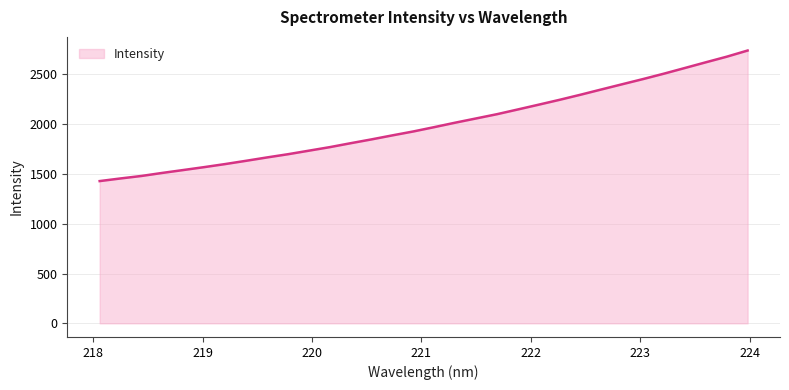

What is the greatest value displayed?

2737.7